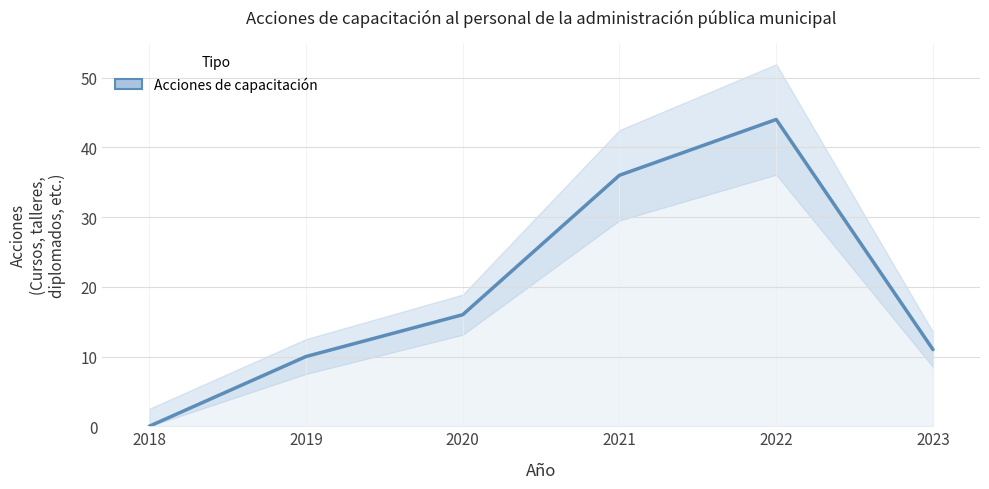

Reading left to right, extract all data points from this chart.

2018=0	2019=10	2020=16	2021=36	2022=44	2023=11